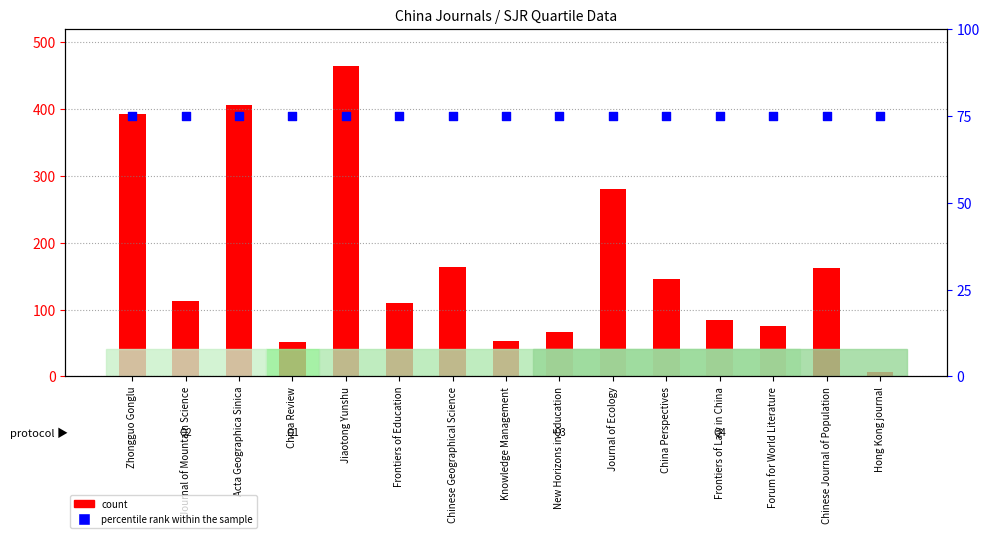

Which series has the largest Y range (max minus min)?

count